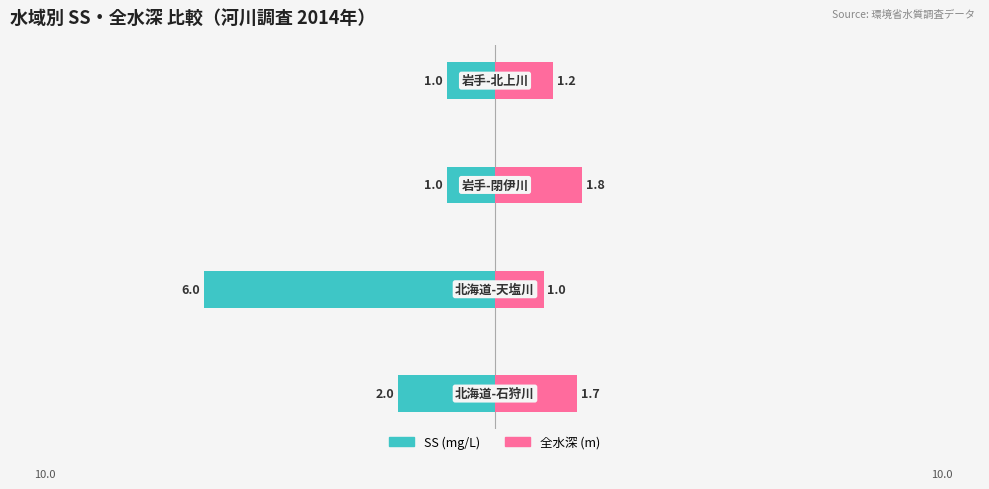

The 全水深 (m) series shows 0.7 at 1. True or false?

False